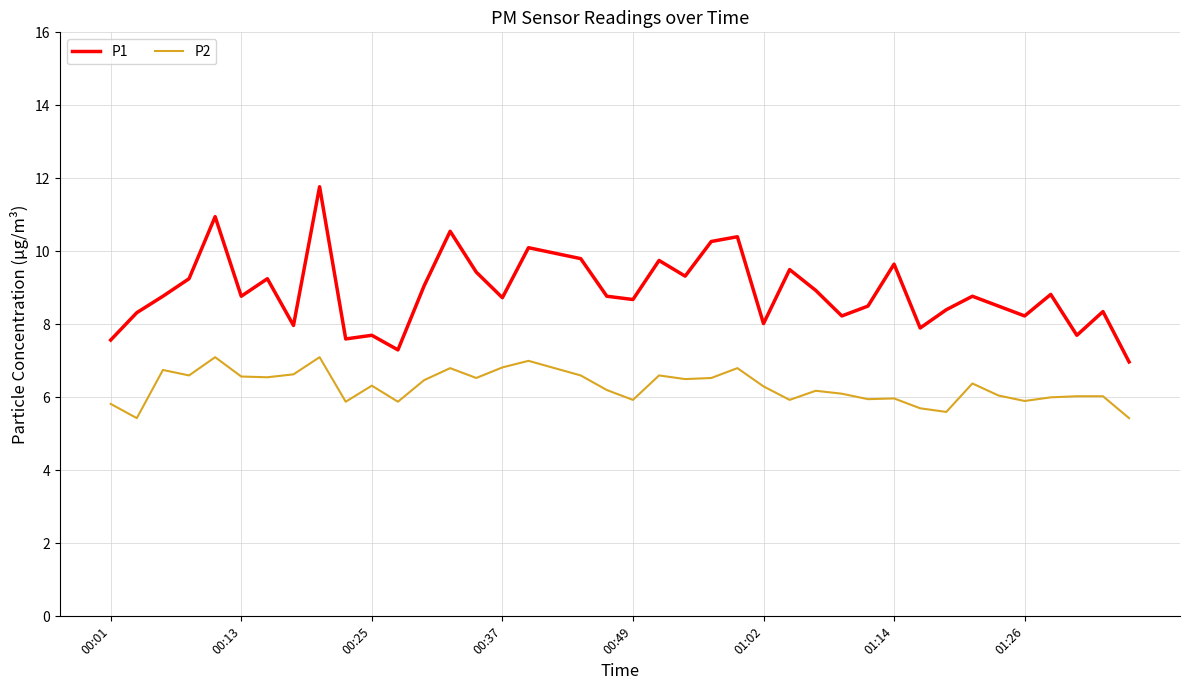

True or false: P1 and P2 intersect in this chart.

False